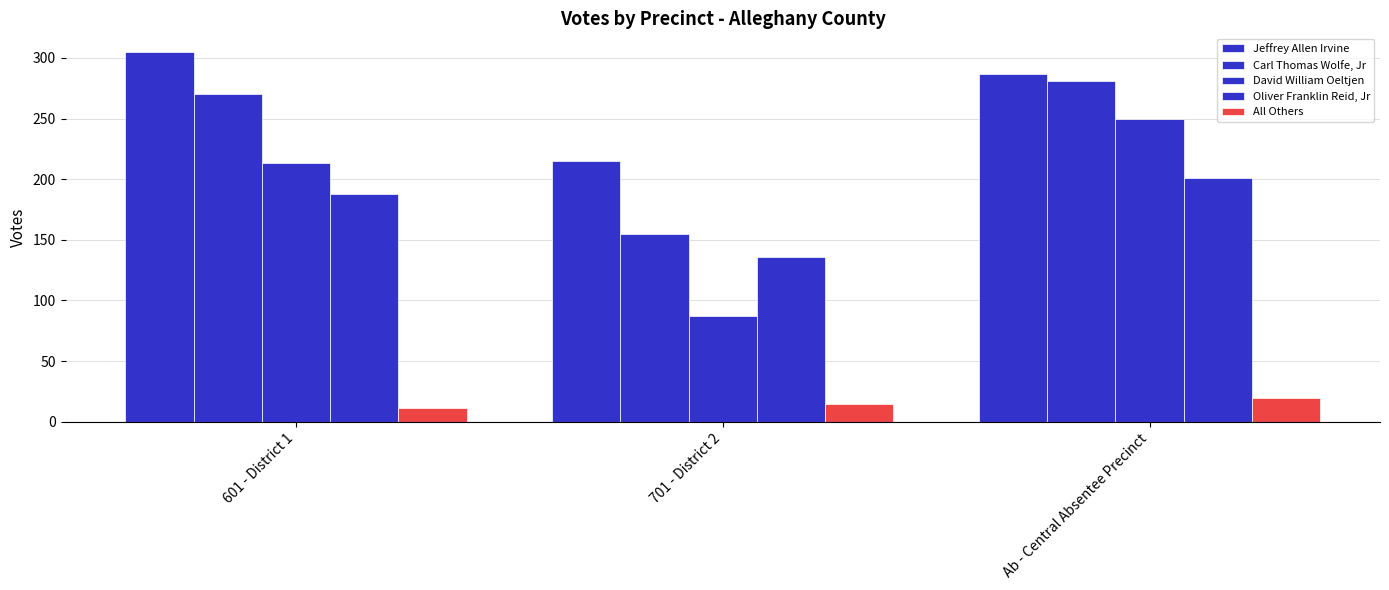

At which category is the sum across all series the highest?

Ab - Central Absentee Precinct